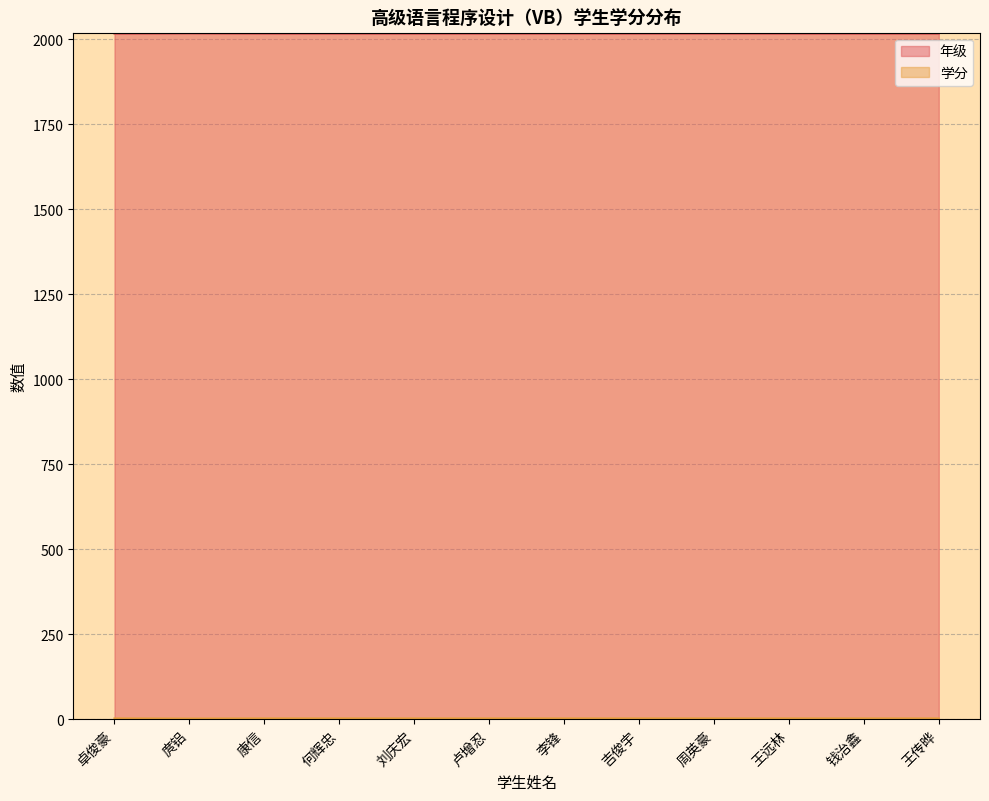

Count the 年级 values in the range 3 to 4.

11